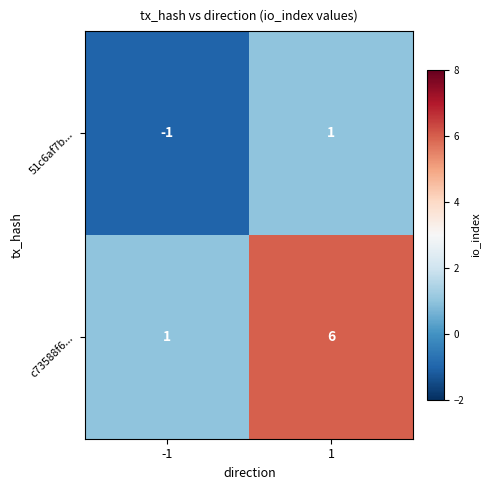

What is the sum of all c73588f6... values?

7